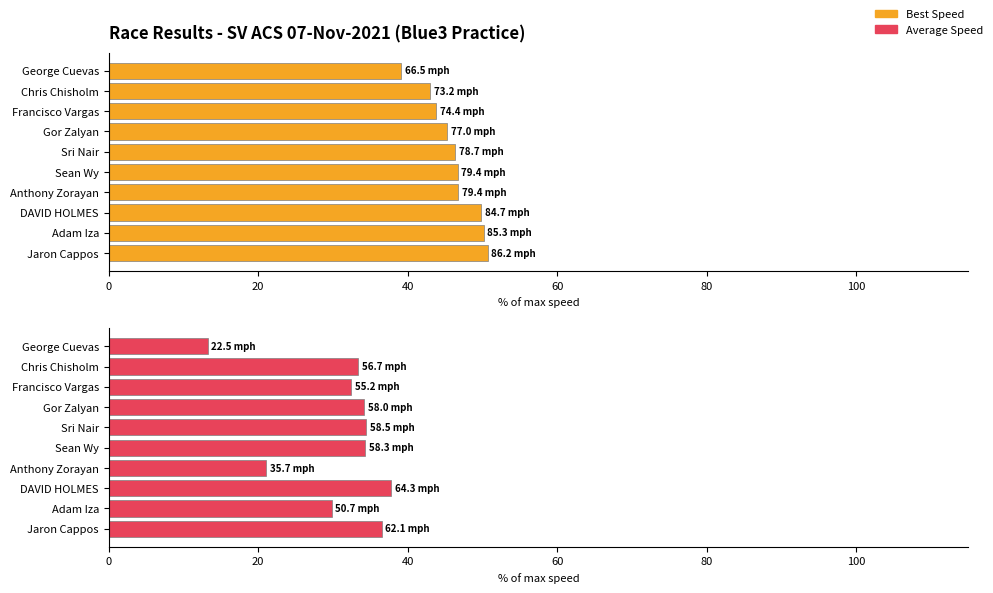

At Sri Nair, list the series in order from smallest to largest.

Average Speed, Best Speed